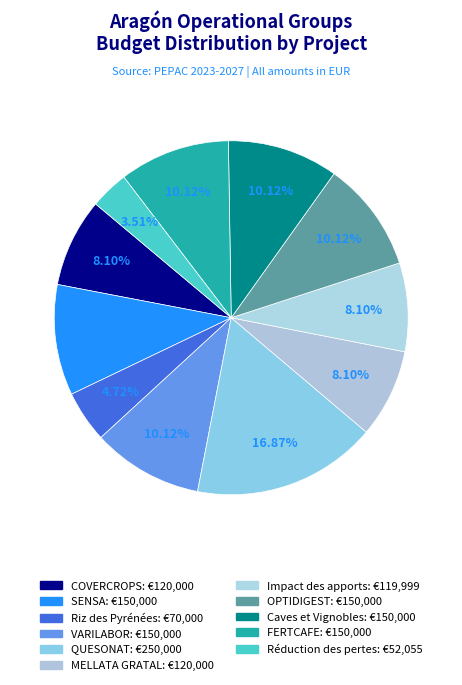

The VARILABOR slice represents 10% of the pie. True or false?

True